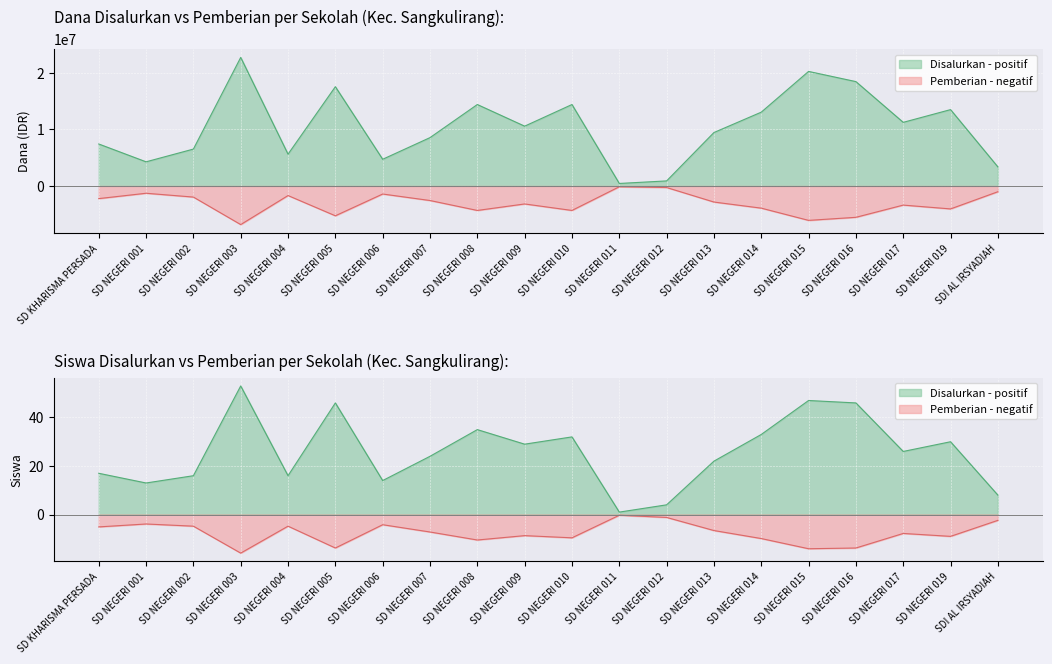

What is the average value of the Siswa Disalurkan series?

25.6